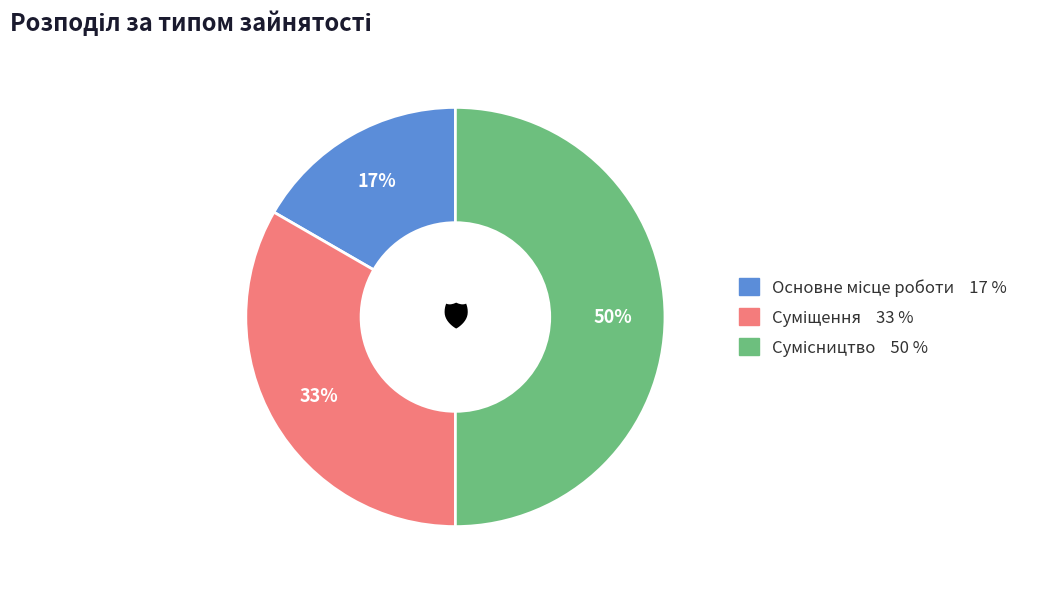

To the nearest percent, what is the difference between the largest and smallest slice percentages?

33%